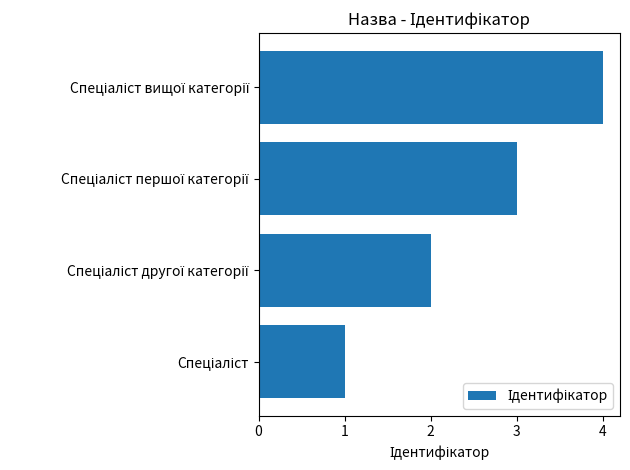

What is the sum of all values?

10